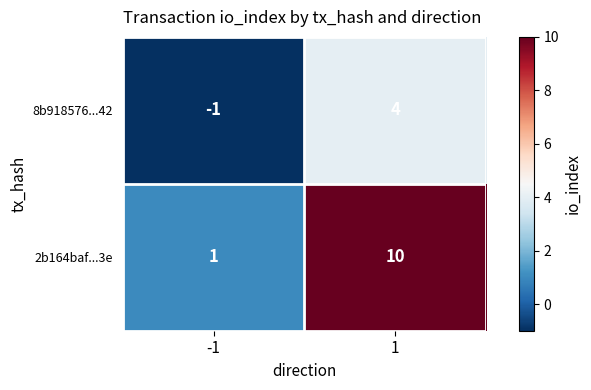

Reading left to right, extract all data points from this chart.

8b918576...42: -1	4
2b164baf...3e: 1	10